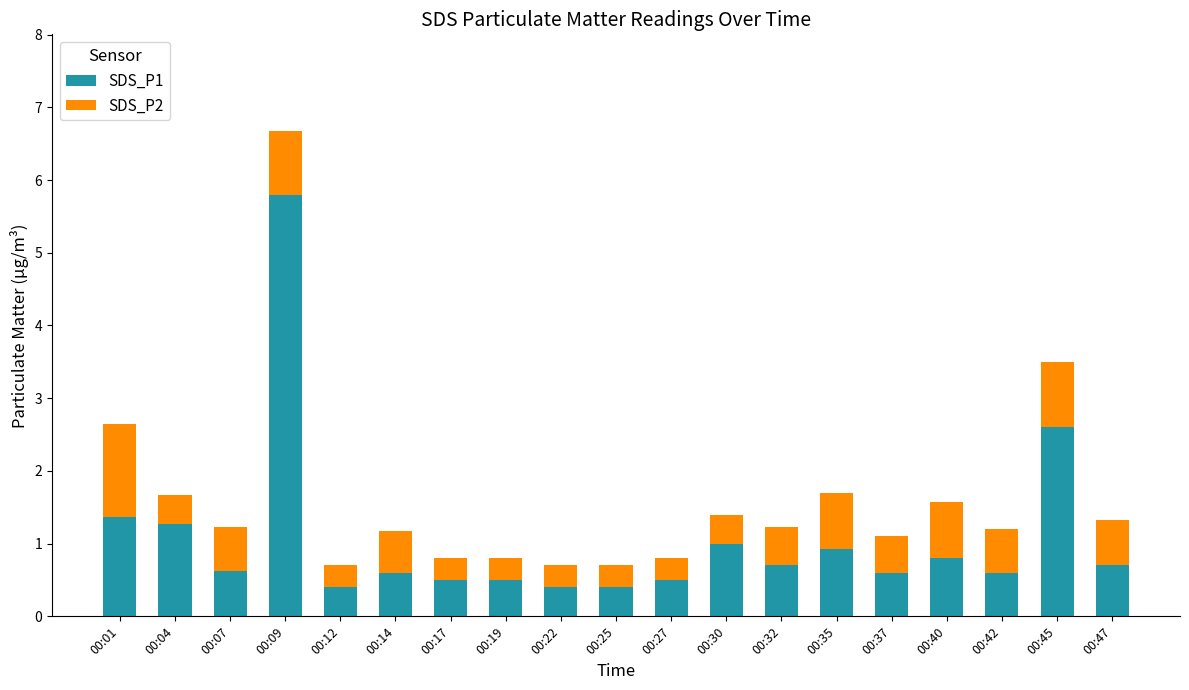

What is the sum of the SDS_P1 values at 00:37 and 00:14?

1.2